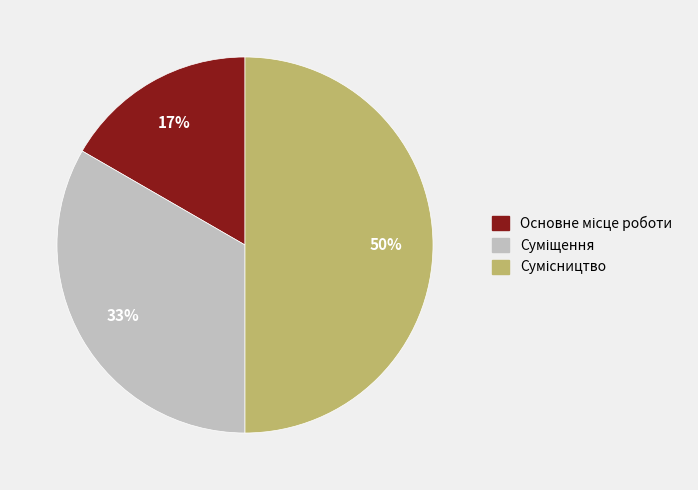

To the nearest percent, what is the difference between the largest and smallest slice percentages?

33%